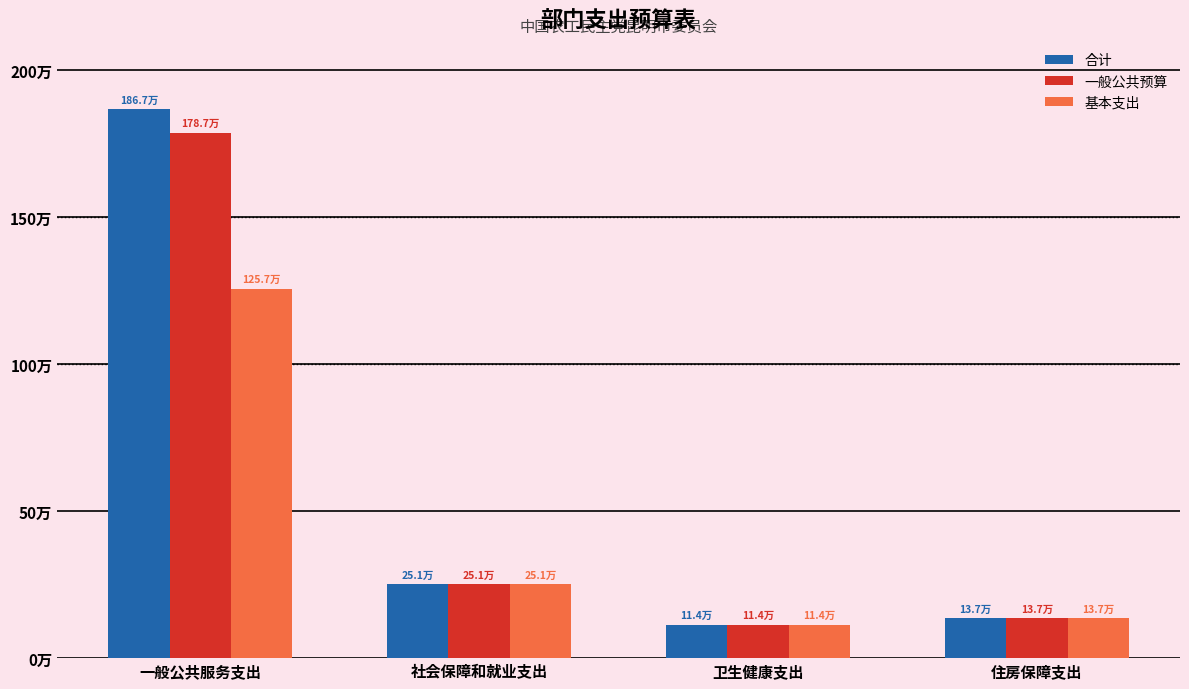

Is the value of 一般公共预算 at 卫生健康支出 greater than the value of 基本支出 at 卫生健康支出?

No